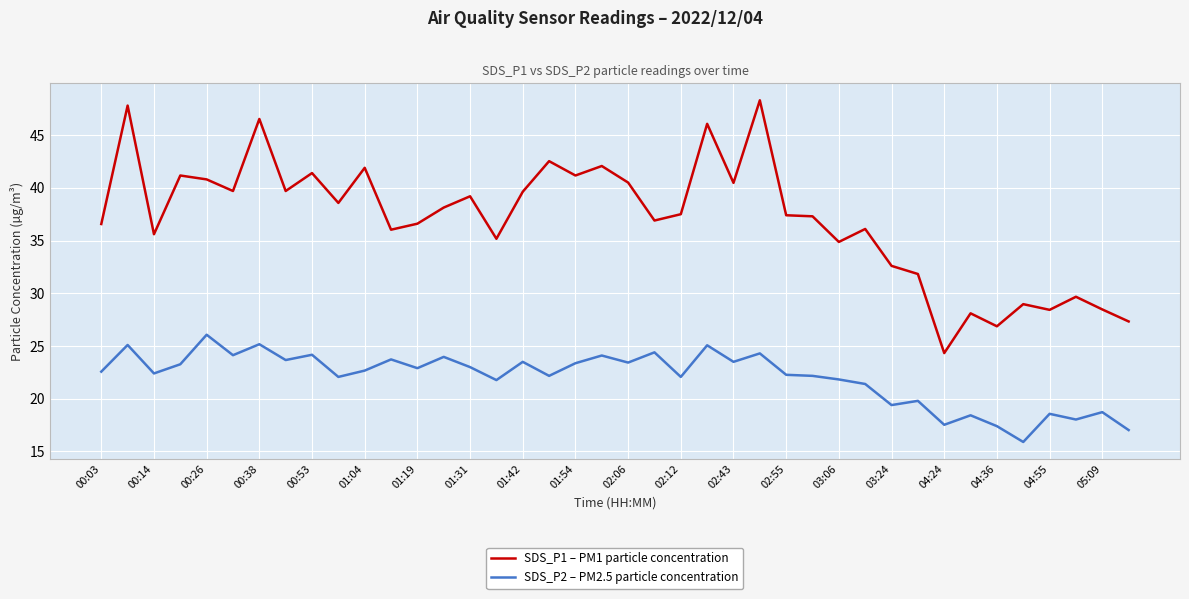

List the series in order of their overall mean, lowest first.

SDS_P2 – PM2.5 particle concentration, SDS_P1 – PM1 particle concentration